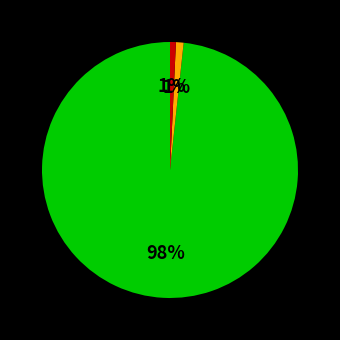

Does any single category account for the majority?

Yes